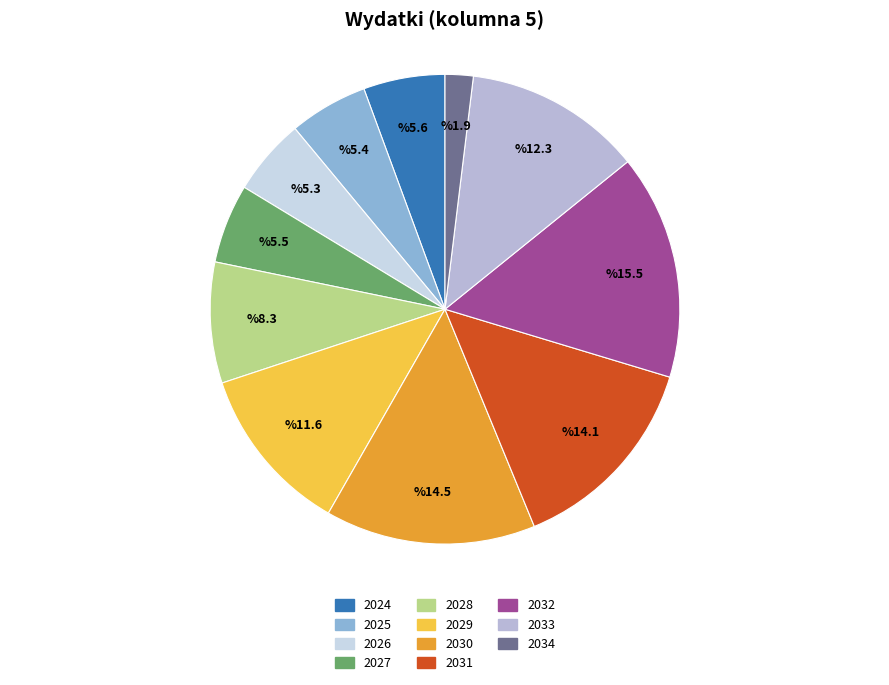

How many segments does this pie chart have?

11